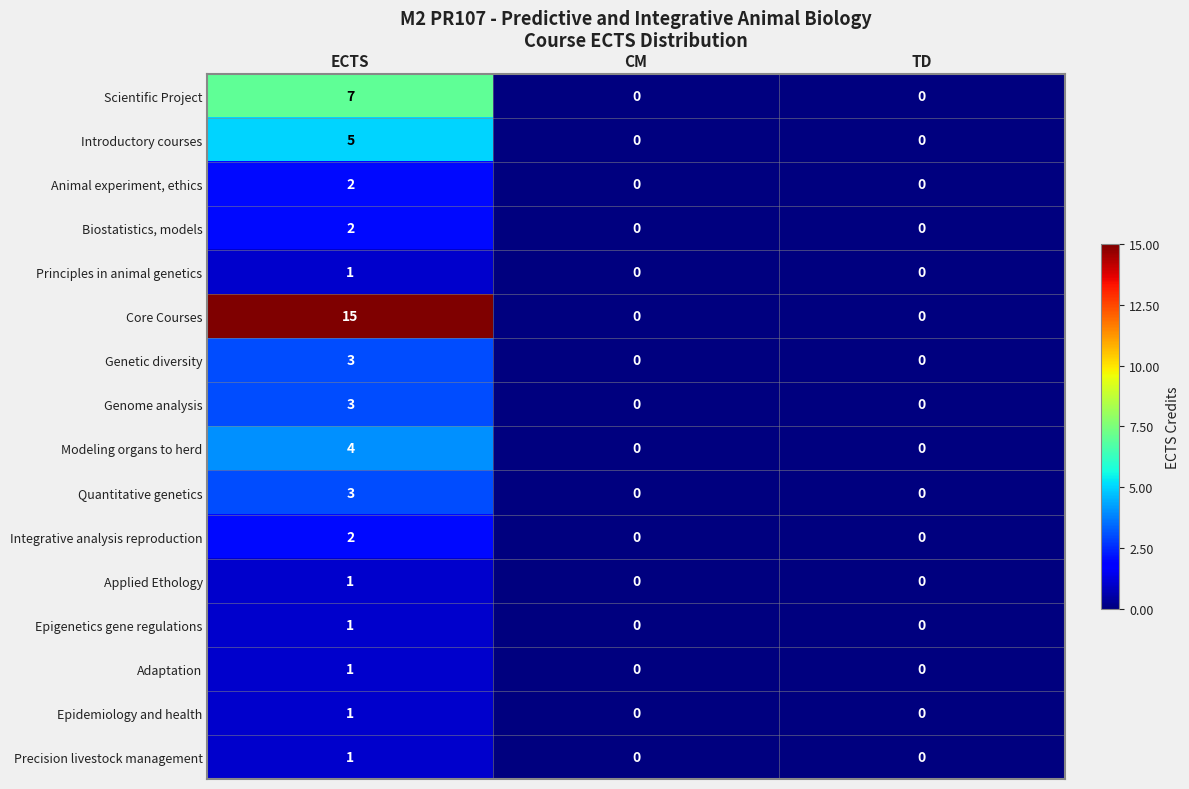

What is the total value across all series at ECTS?

52